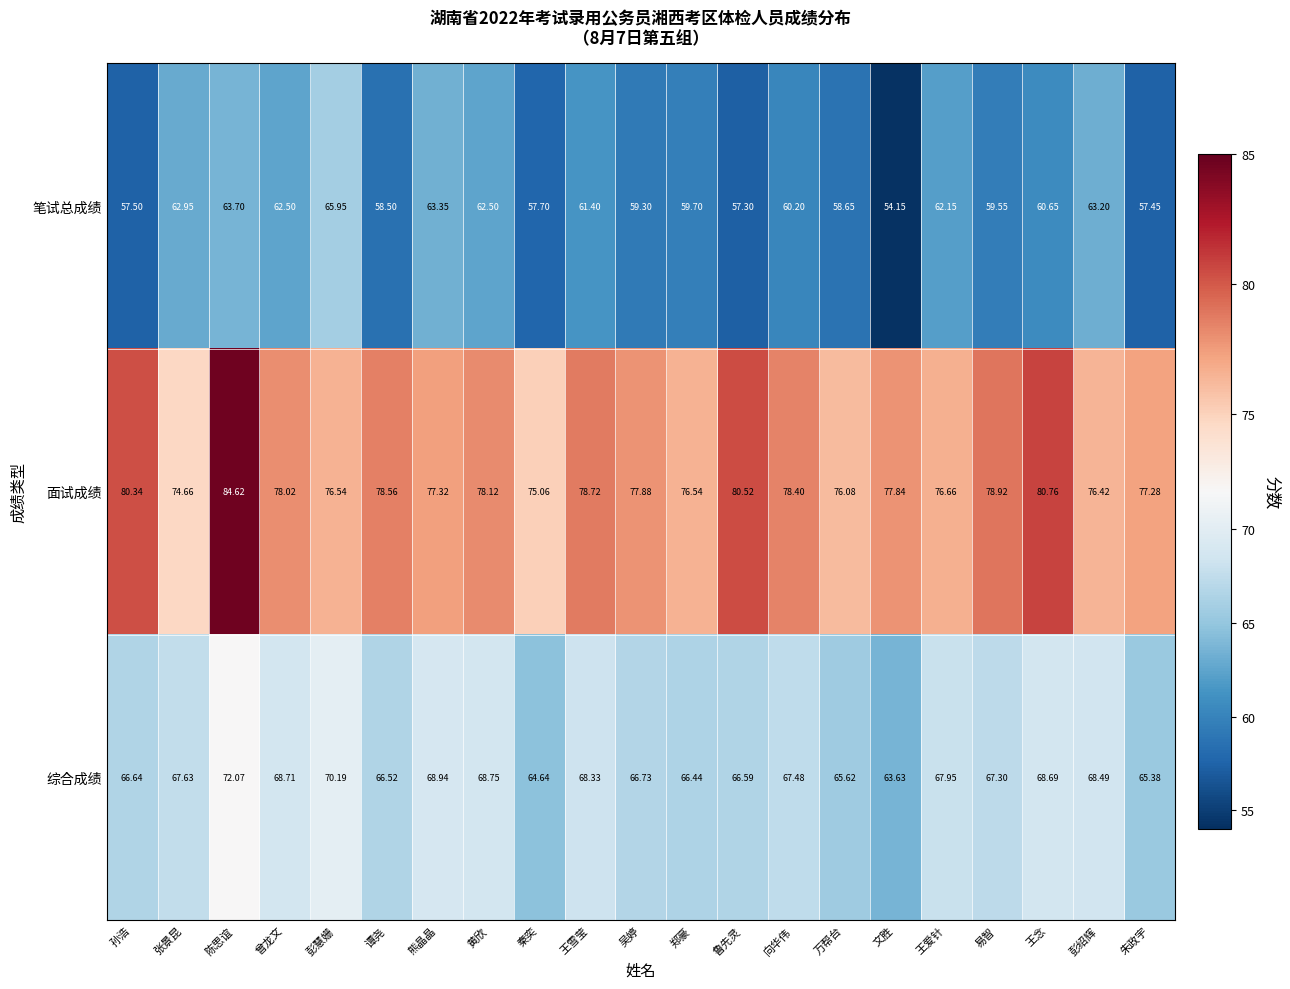

At which label does 面试成绩 first exceed 77?

孙浩